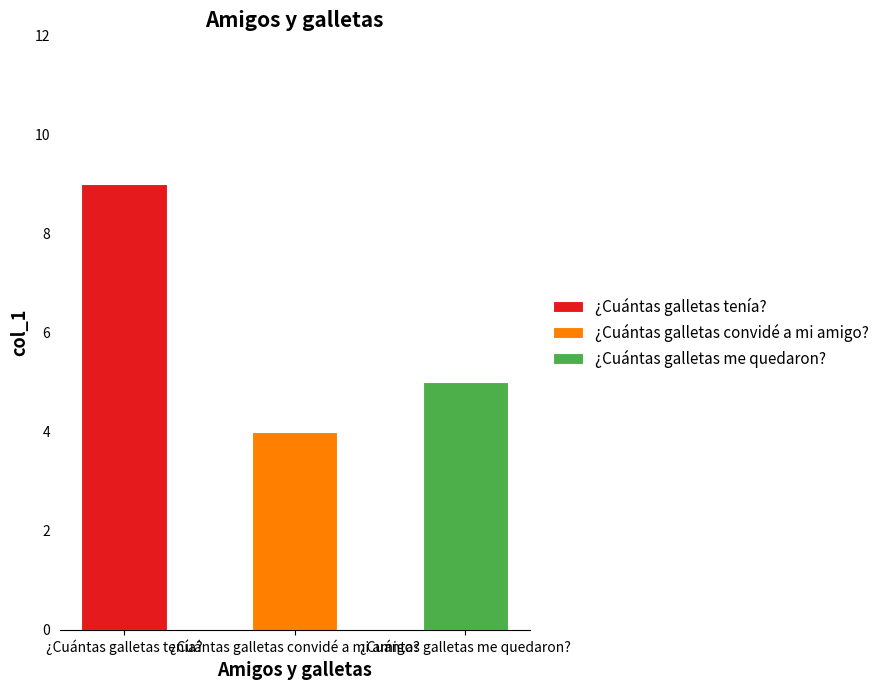

What is the difference between the maximum and minimum values?

5